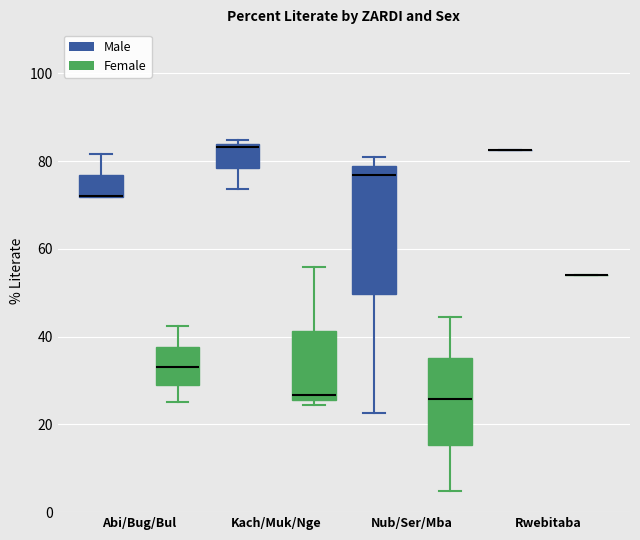

Comparing the boxes themselves (not the whiskers), which one is the tallest?

Nub/Ser/Mba (Male)